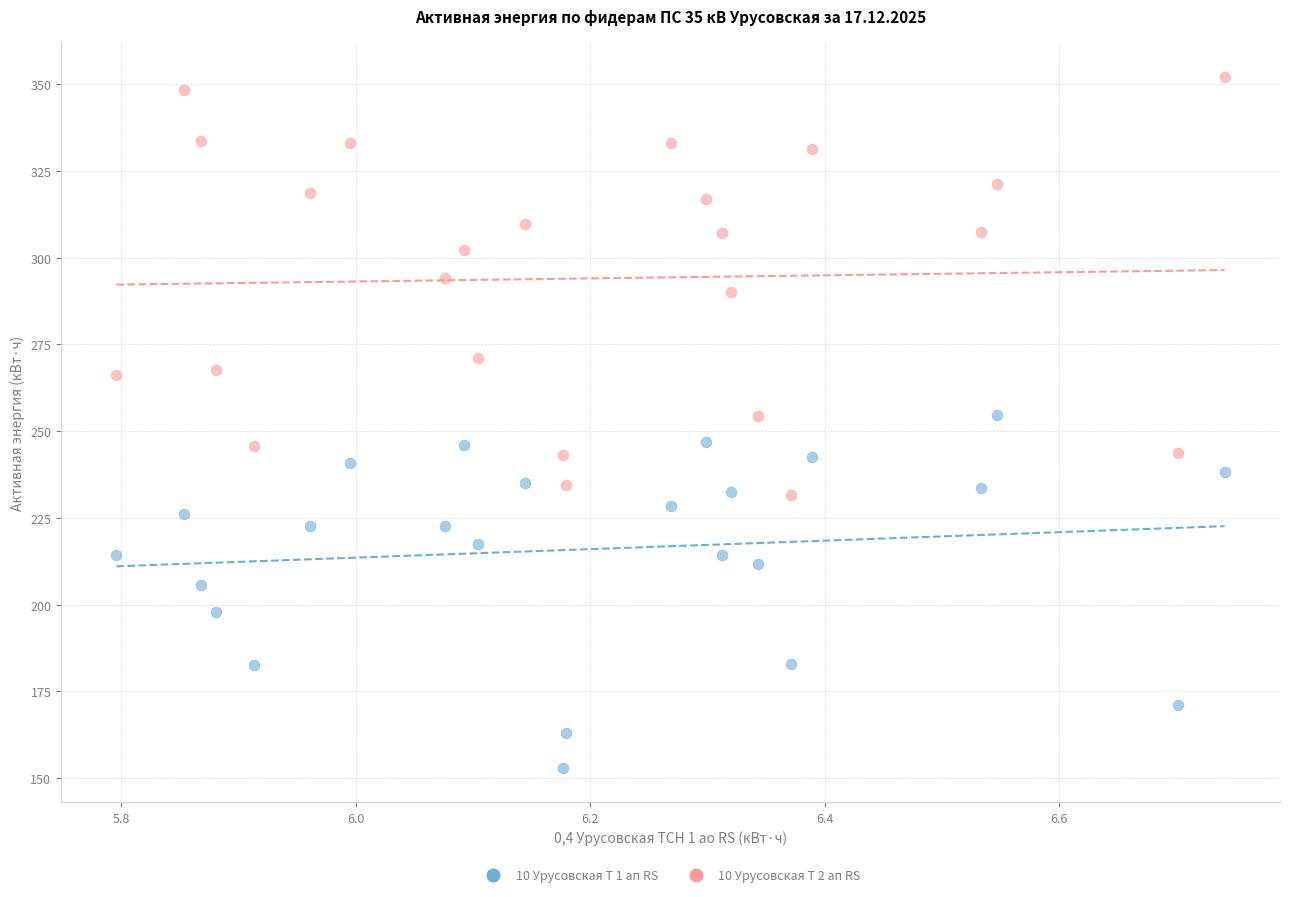

Which series has the widest spread of Y values?

10 Урусовская Т 2 ап RS